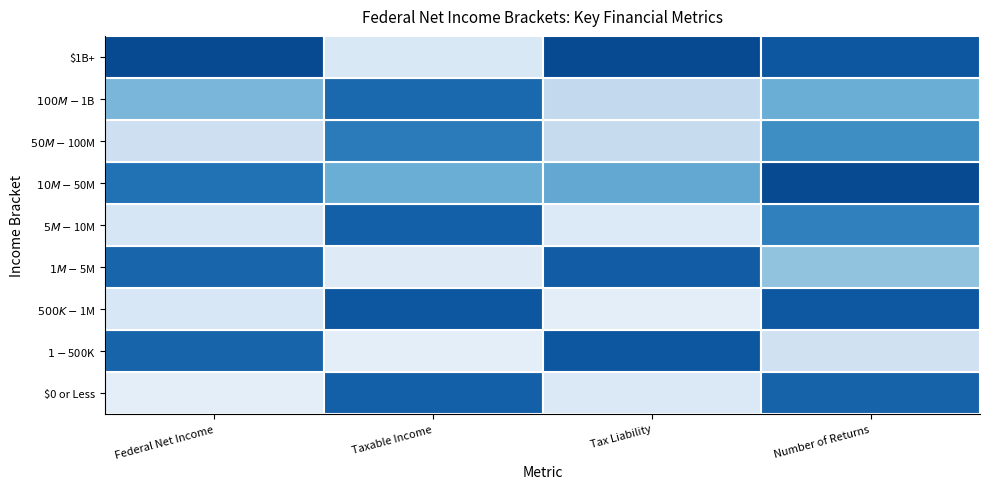

What is the spread (max minus min) of values at Federal Net Income?

1.0